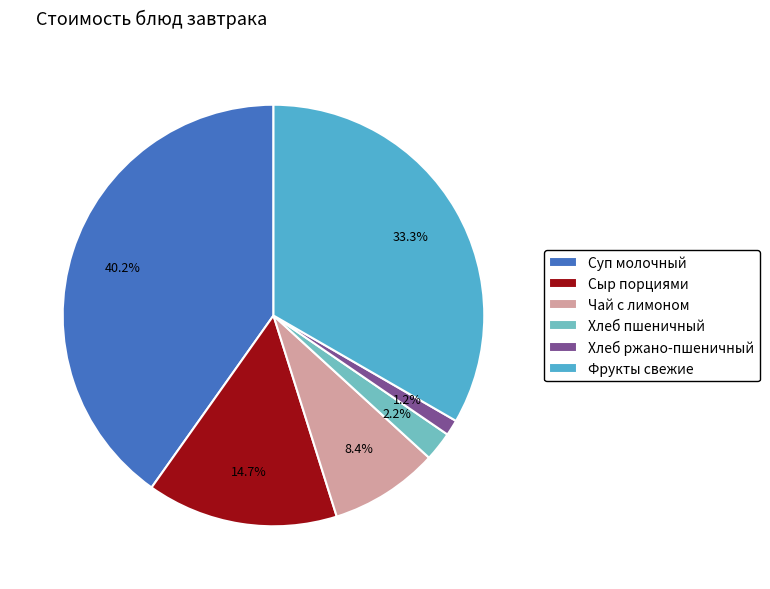

To the nearest percent, what portion does Суп молочный represent?

40%